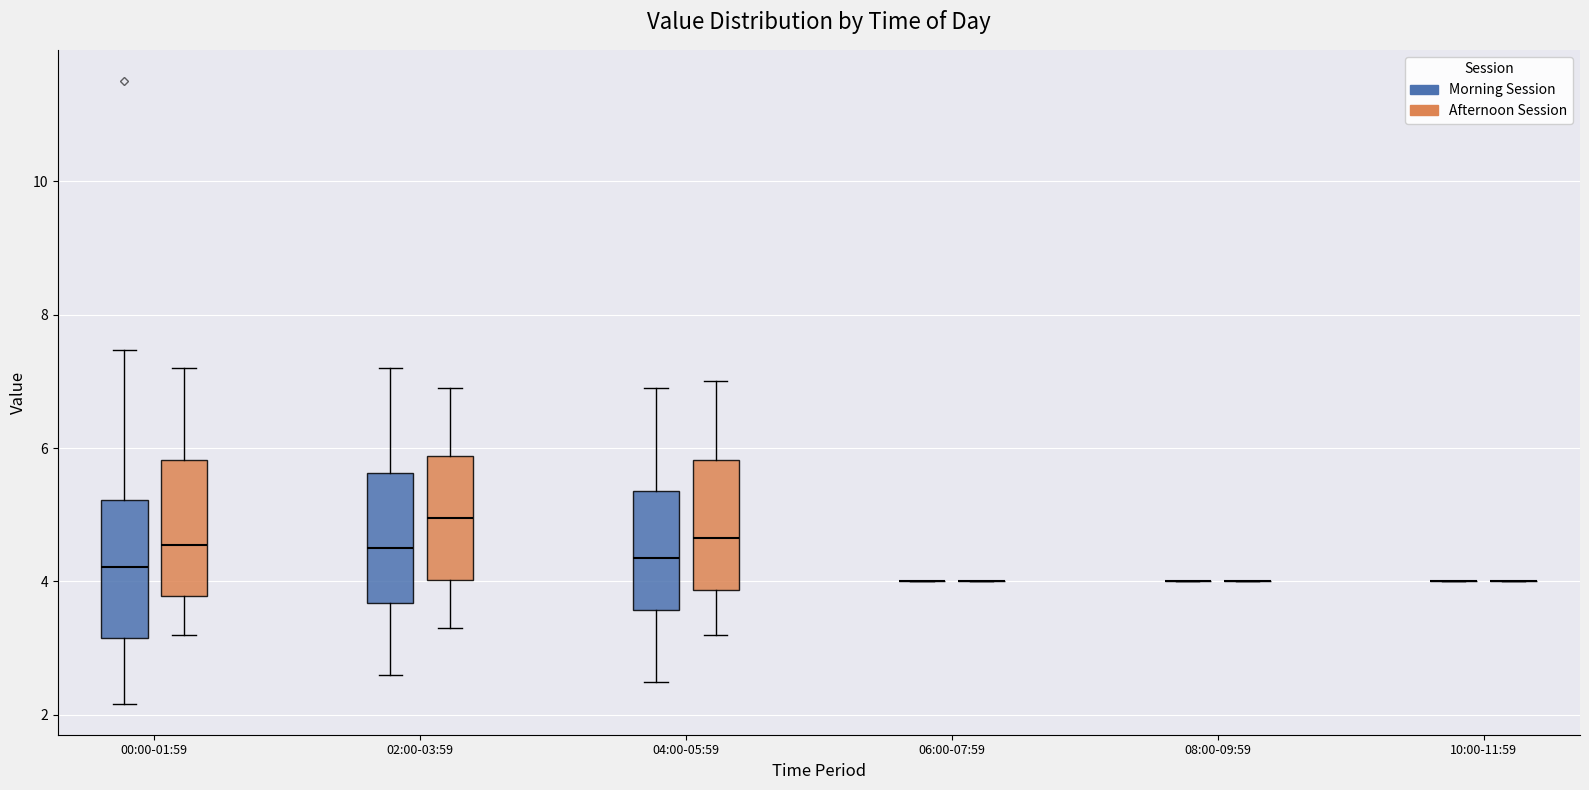

Reading left to right, transcribe this box plot: for each box, give where its median line is, the range the box spans, and where its two whiskers end, as read against the y-axis. The values are not printed on the chart, so give them approximately, as read against the axis.

00:00-01:59 (Morning Session): median 4.2, box 3.2 to 5.2, whiskers 2.2 to 7.4
00:00-01:59 (Afternoon Session): median 4.6, box 3.8 to 5.8, whiskers 3.2 to 7.2
02:00-03:59 (Morning Session): median 4.6, box 3.6 to 5.6, whiskers 2.6 to 7.2
02:00-03:59 (Afternoon Session): median 5.0, box 4.0 to 5.8, whiskers 3.4 to 7.0
04:00-05:59 (Morning Session): median 4.4, box 3.6 to 5.4, whiskers 2.6 to 7.0
04:00-05:59 (Afternoon Session): median 4.6, box 3.8 to 5.8, whiskers 3.2 to 7.0
06:00-07:59 (Morning Session): box collapsed to a line at 4.0, whiskers 4.0 to 4.0
06:00-07:59 (Afternoon Session): box collapsed to a line at 4.0, whiskers 4.0 to 4.0
08:00-09:59 (Morning Session): box collapsed to a line at 4.0, whiskers 4.0 to 4.0
08:00-09:59 (Afternoon Session): box collapsed to a line at 4.0, whiskers 4.0 to 4.0
10:00-11:59 (Morning Session): box collapsed to a line at 4.0, whiskers 4.0 to 4.0
10:00-11:59 (Afternoon Session): box collapsed to a line at 4.0, whiskers 4.0 to 4.0